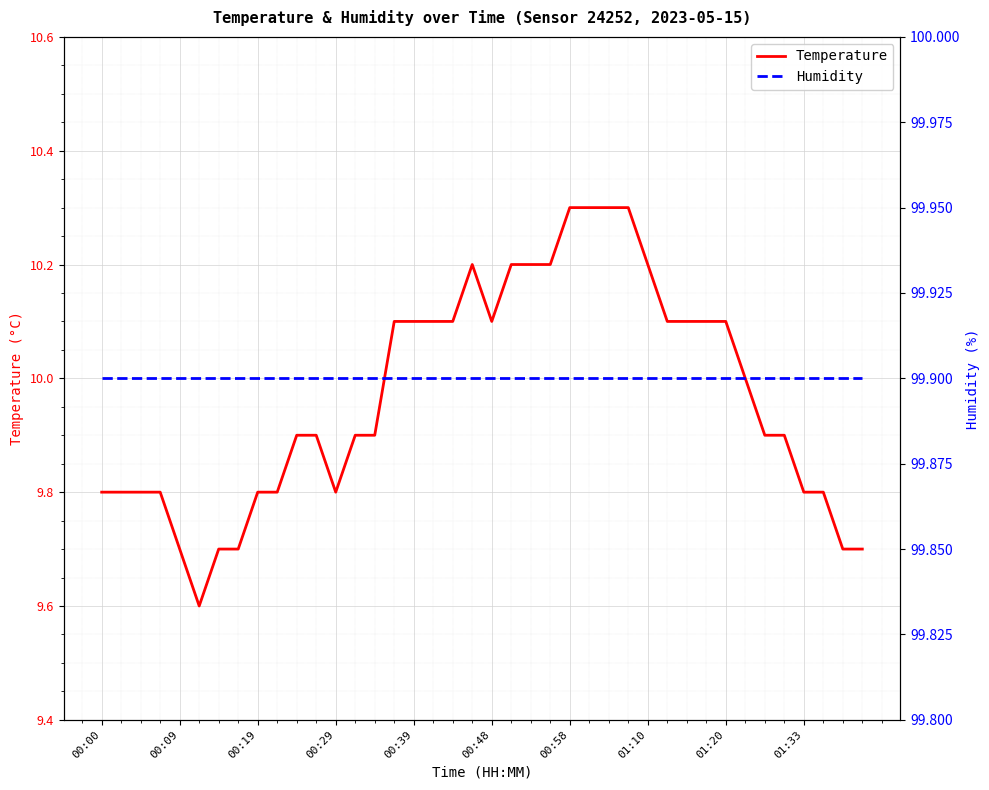

The value of Temperature at 01:33 is 9.8. True or false?

True